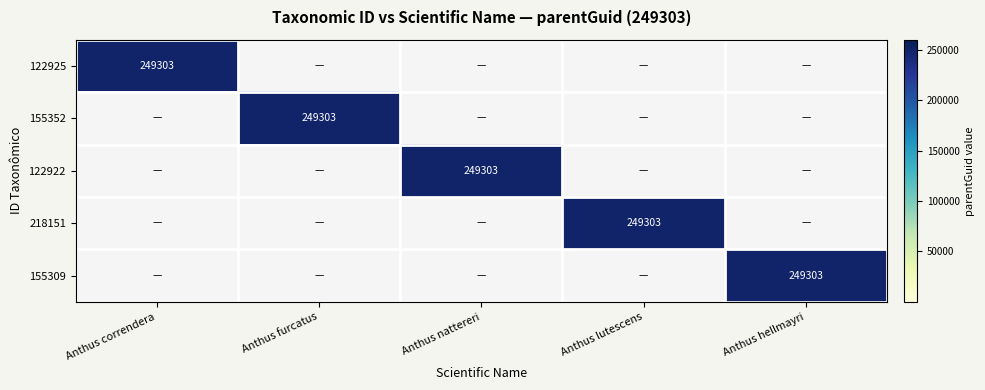

The value of 122925 at Anthus correndera is 64743. True or false?

False